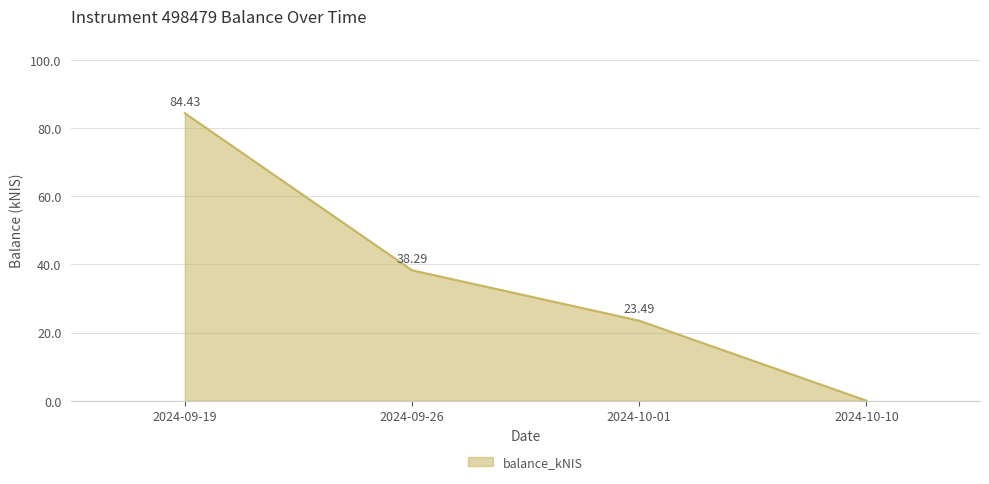

What is the difference between the maximum and minimum values?

84.4